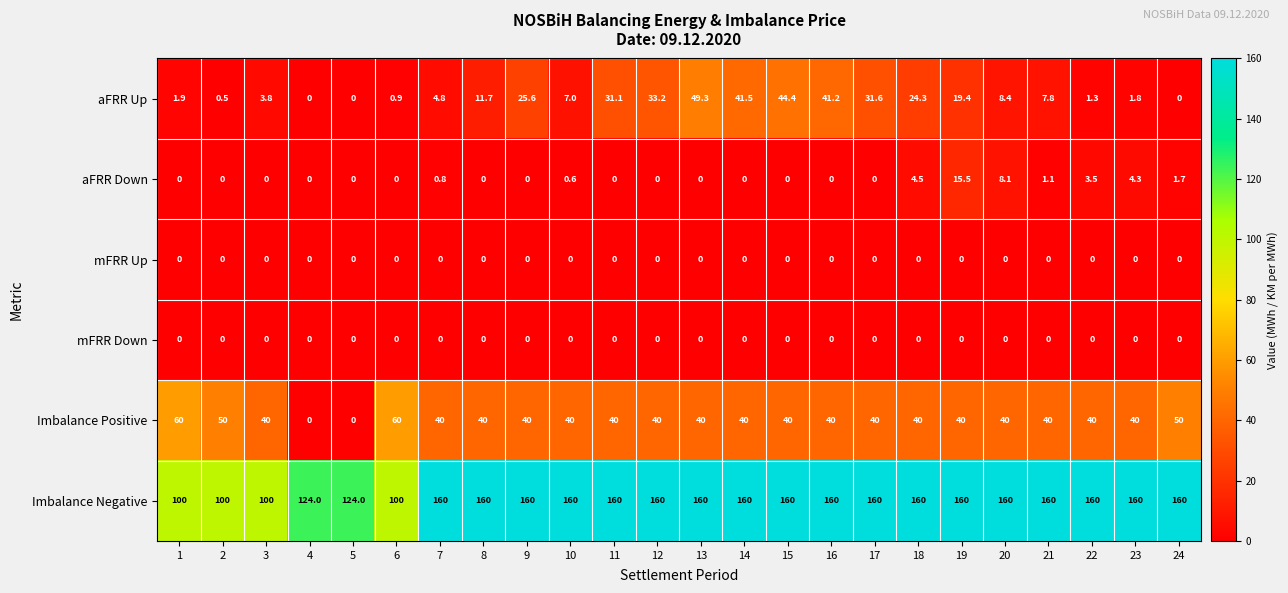

True or false: aFRR Down has a value of 0.0 at 4.

True